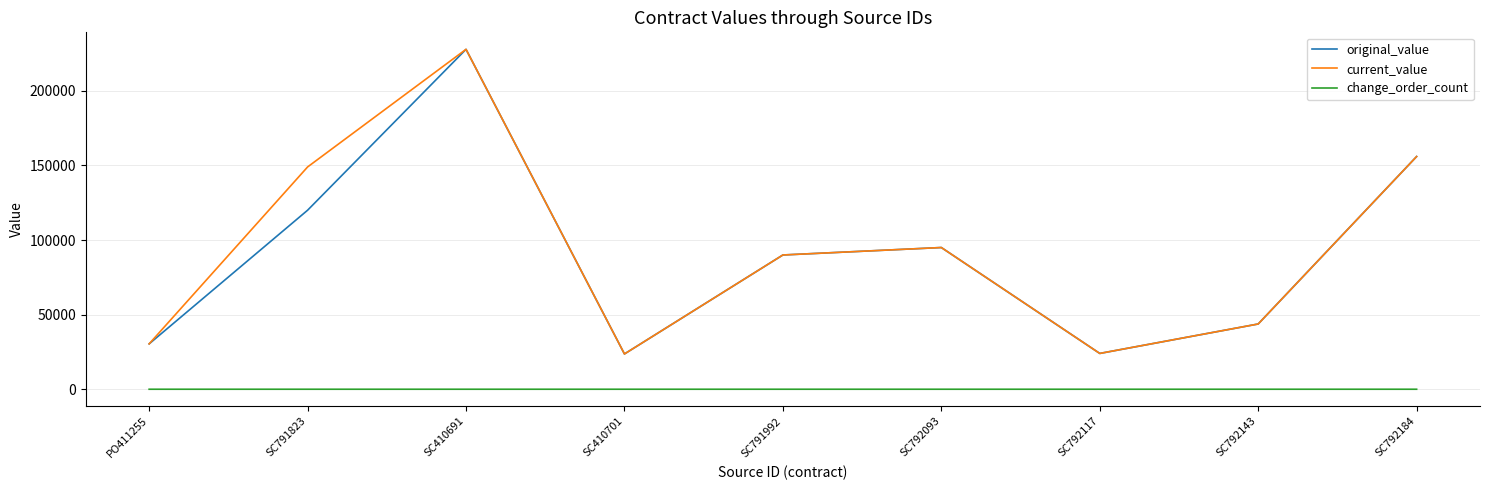

Is it true that original_value equals 43742 at SC792143?

True